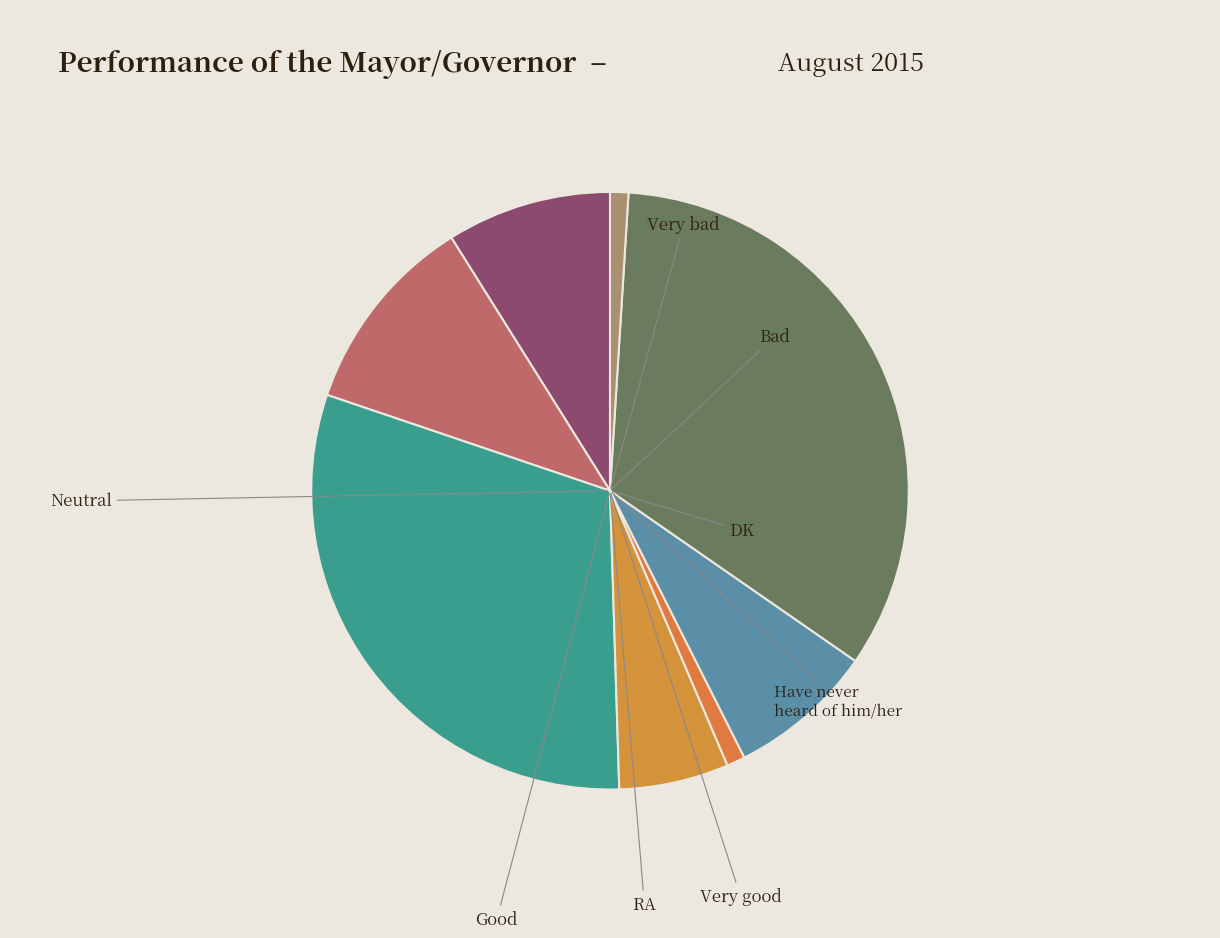

The Very good slice represents 1% of the pie. True or false?

True